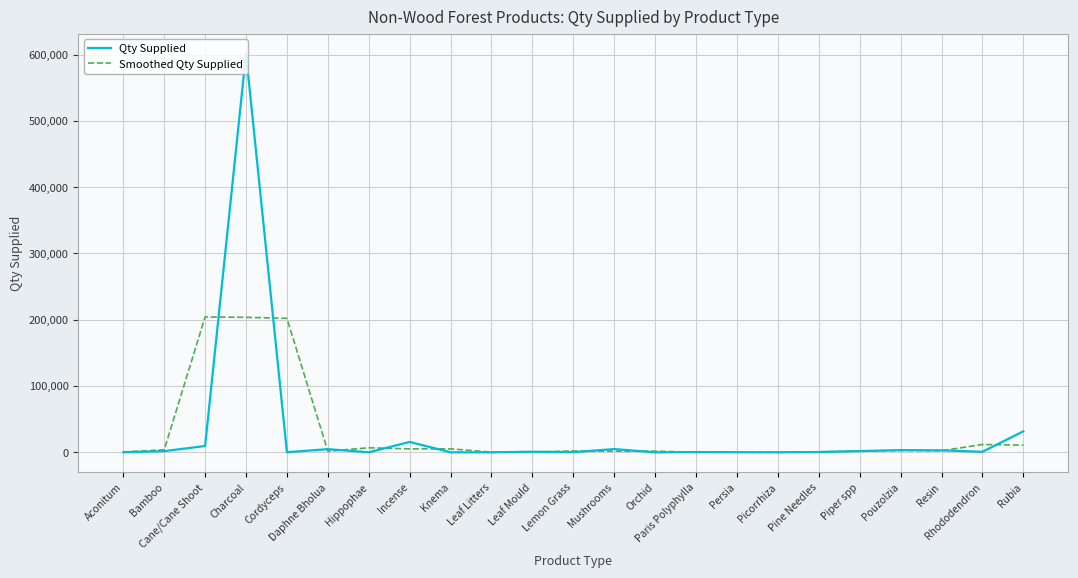

Read the Smoothed Qty Supplied value at Rubia.

10875.3